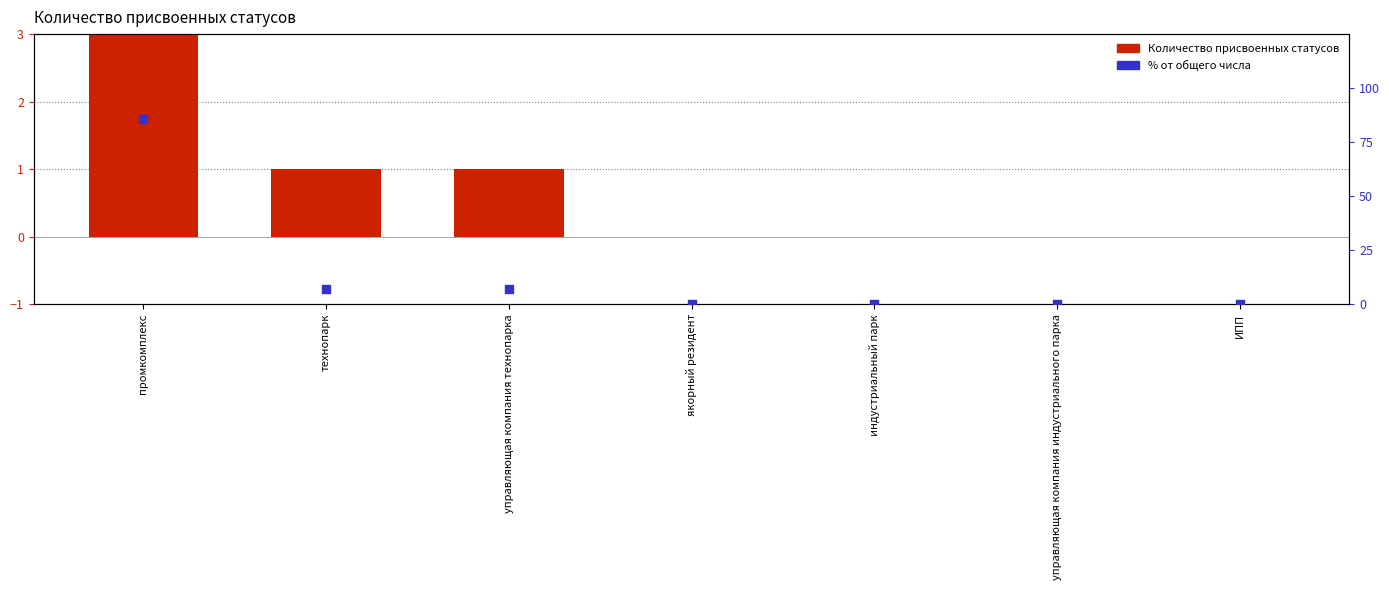

At how many categories does at least one series exceed 72?

1